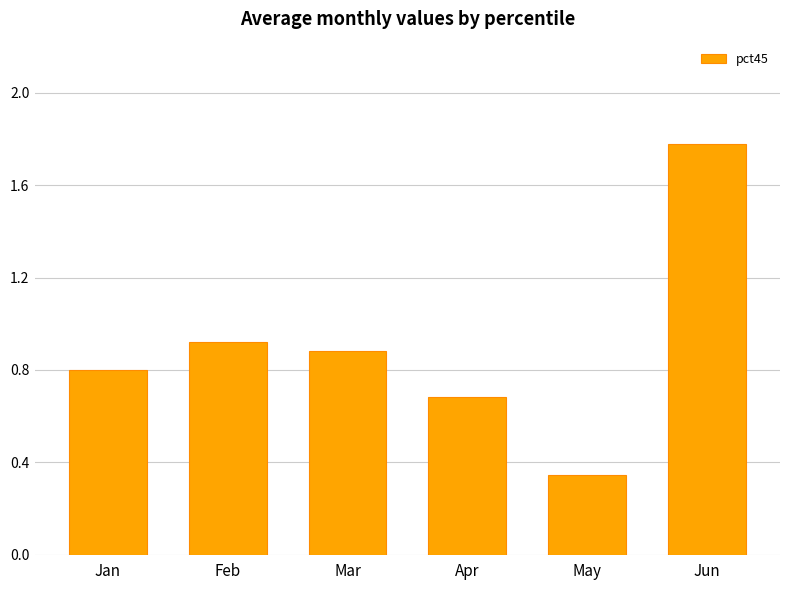

What is the change in value from Feb to Apr?

-0.2